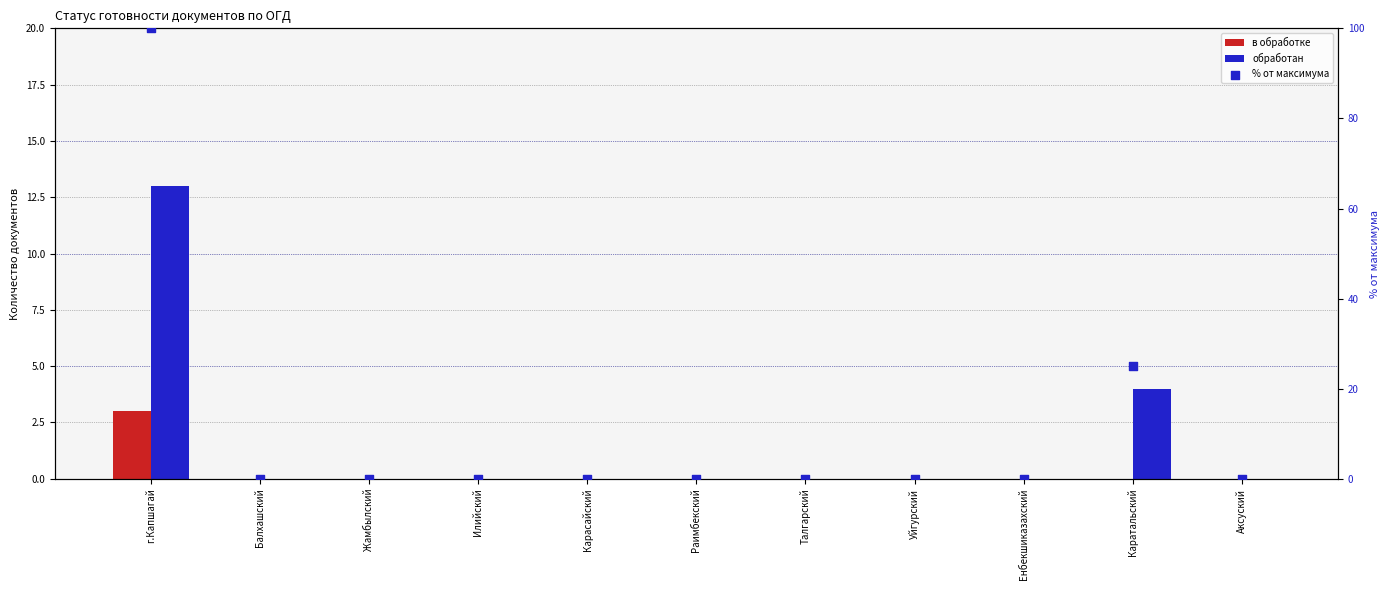

Which series has the largest Y range (max minus min)?

% от максимума